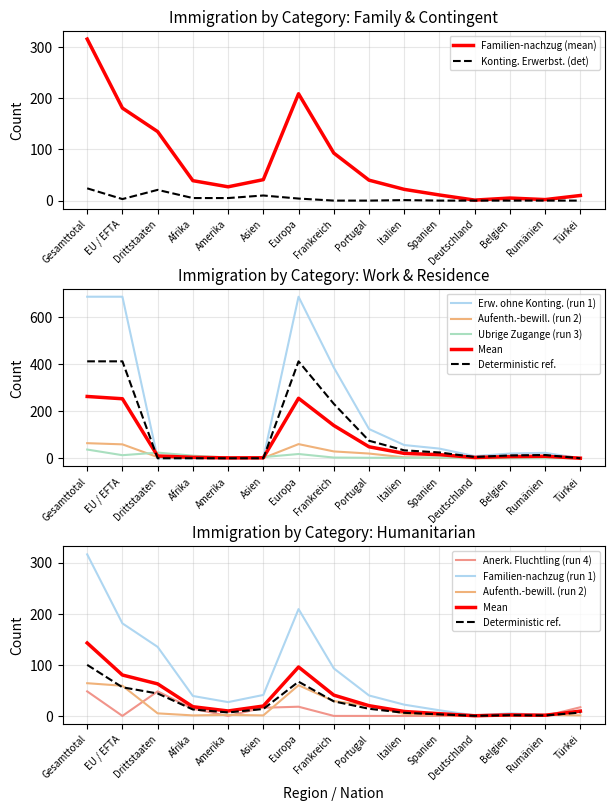

Is the value of Konting. Erwerbst. (det) at Frankreich greater than the value of Familien-nachzug (mean) at Frankreich?

No